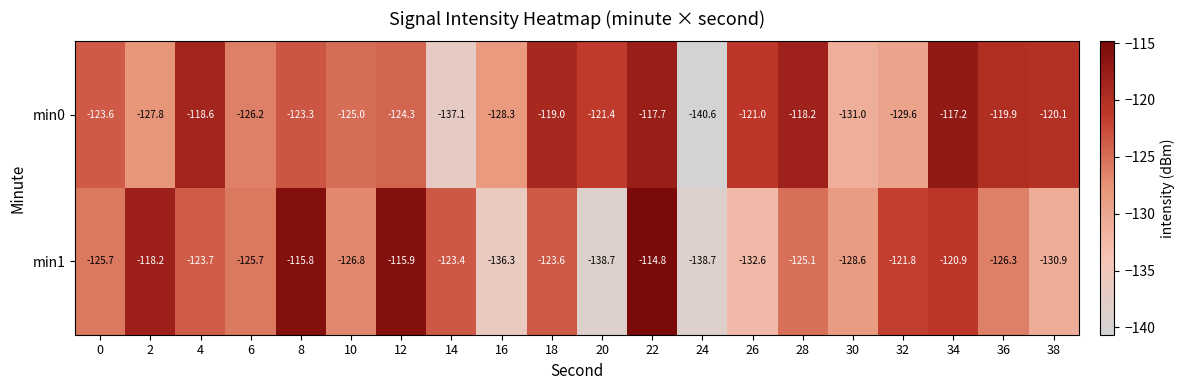

At which label does min1 reach its peak?

22